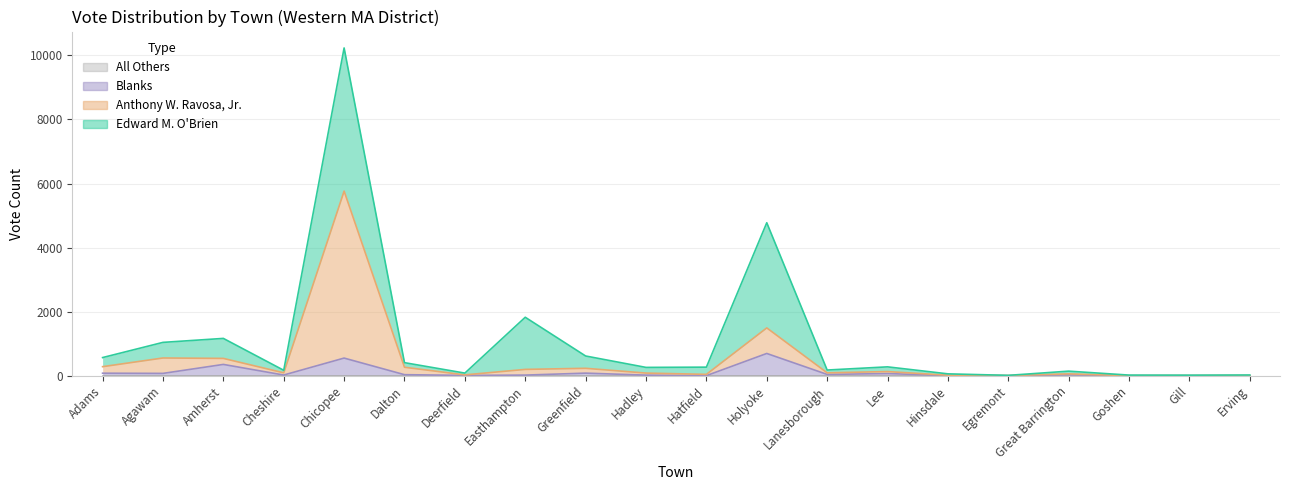

True or false: Anthony W. Ravosa, Jr. and Blanks intersect in this chart.

False